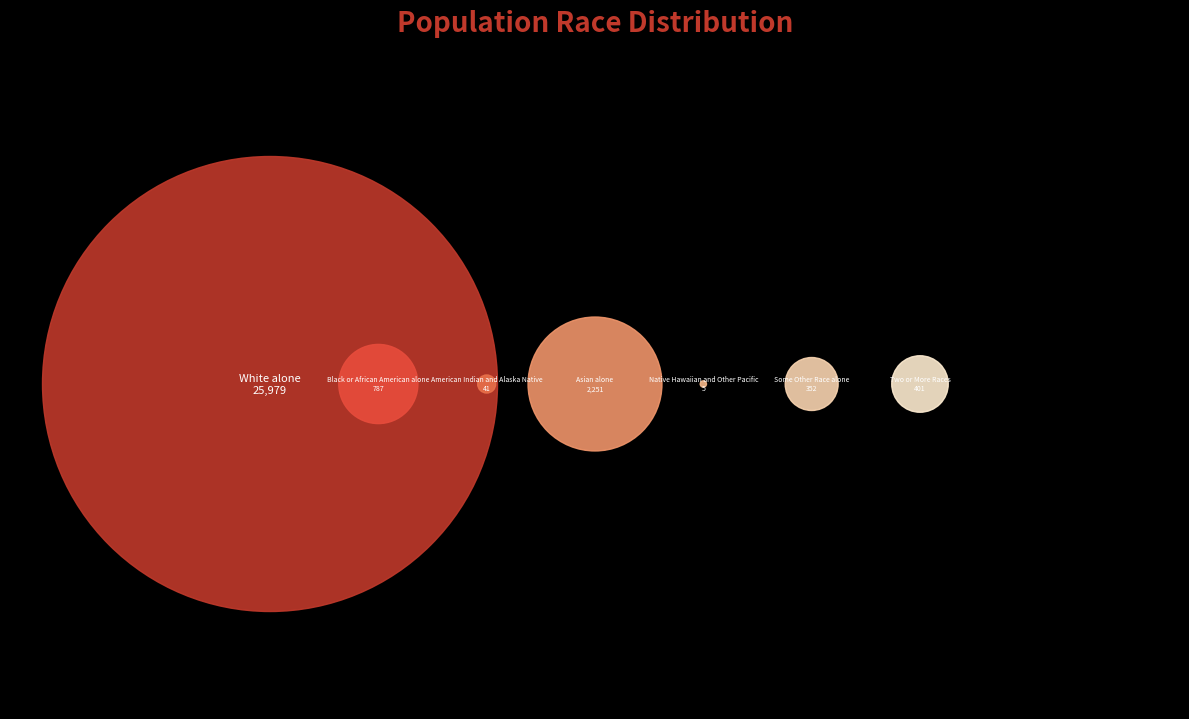

Count the number of slices in the pie.

7